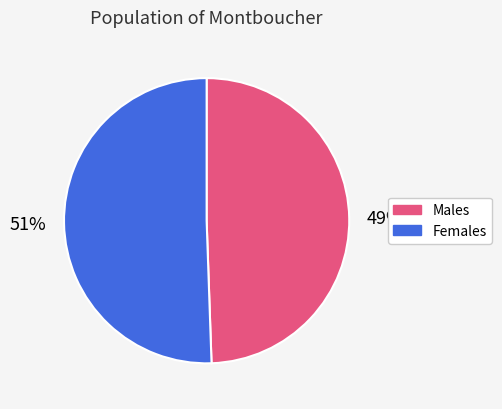

To the nearest percent, what is the average slice percentage?

50%